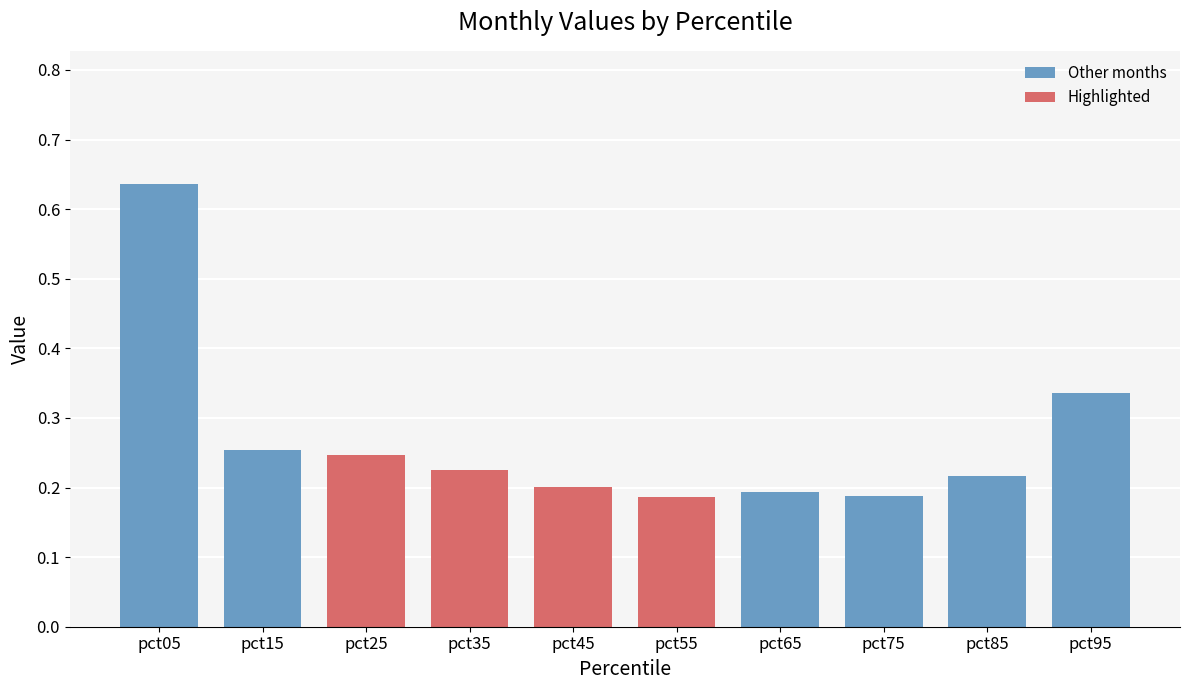

What is the difference between the second highest and minimum values?

0.1